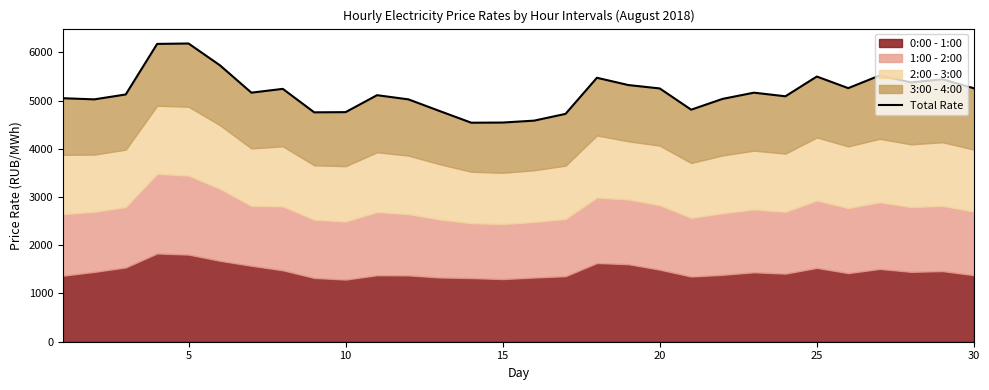

How many lines are shown in the chart?

1